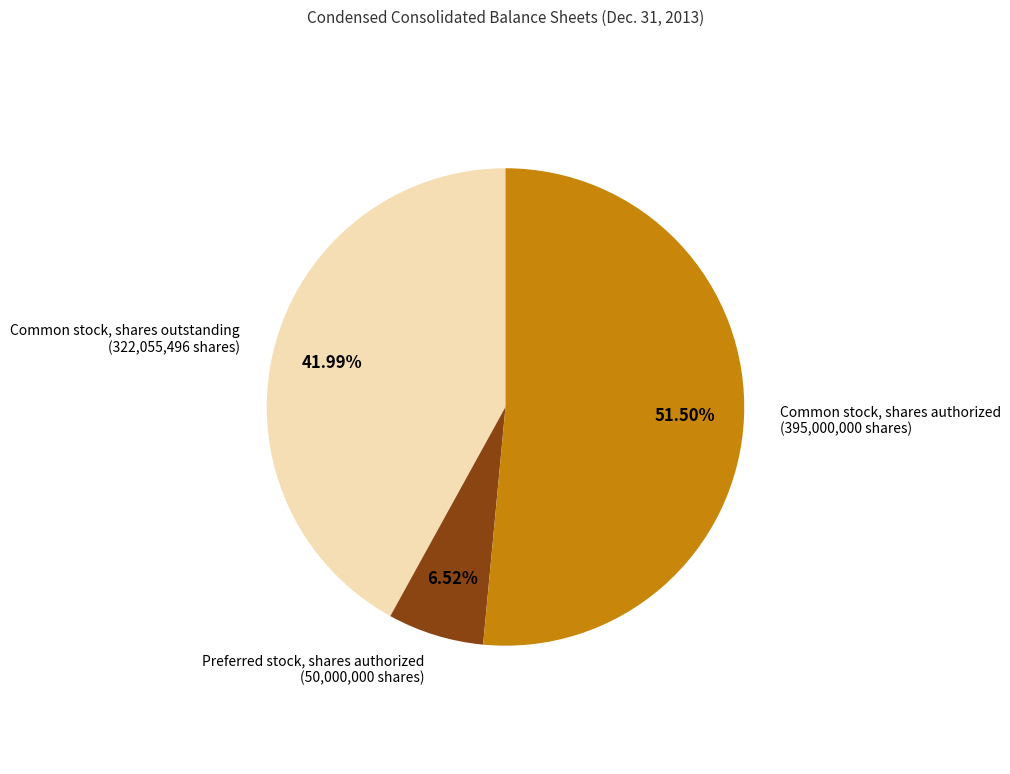

Is there any slice that represents more than half of the pie?

Yes